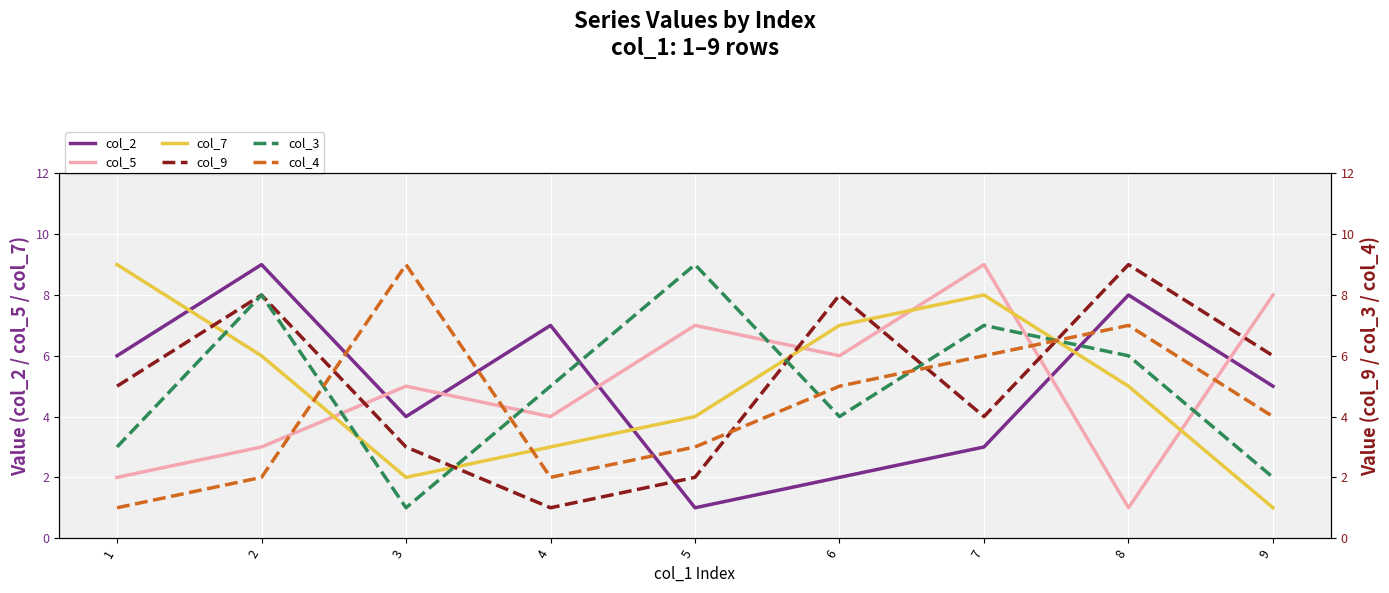

Is it true that col_4 equals 5 at 6?

True